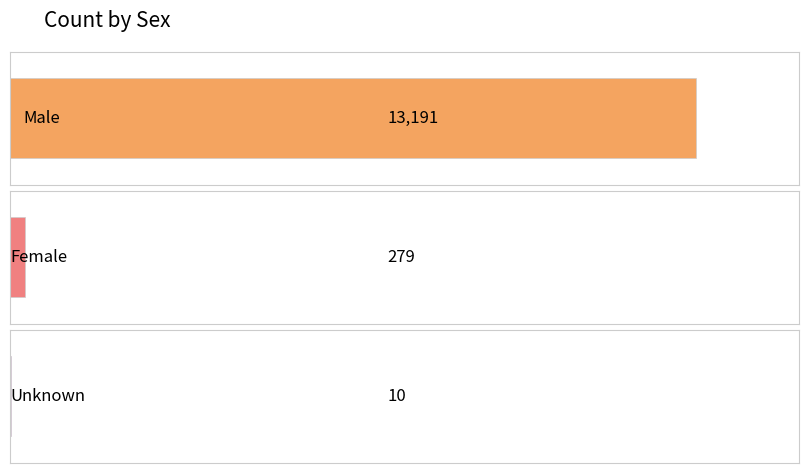

Does the chart contain any negative values?

No